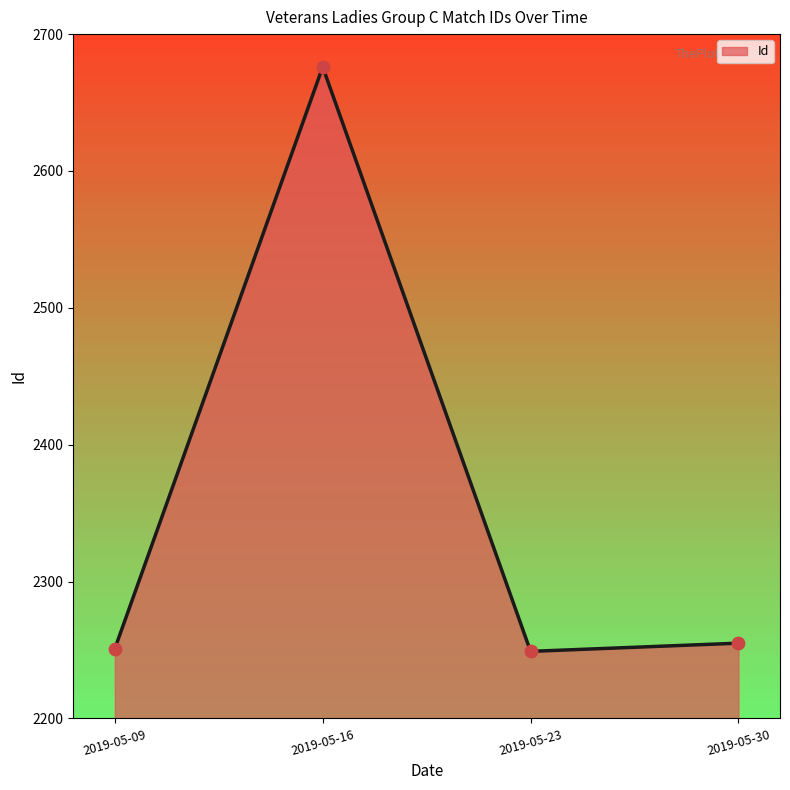

Which has a higher value, 2019-05-16 or 2019-05-09?

2019-05-16